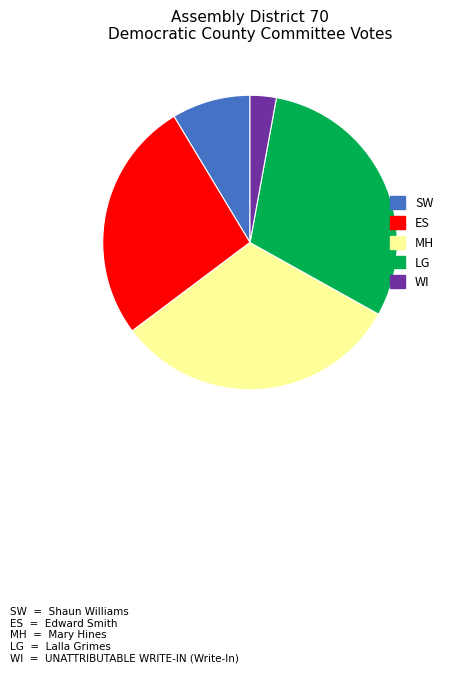

Is there any slice that represents more than half of the pie?

No